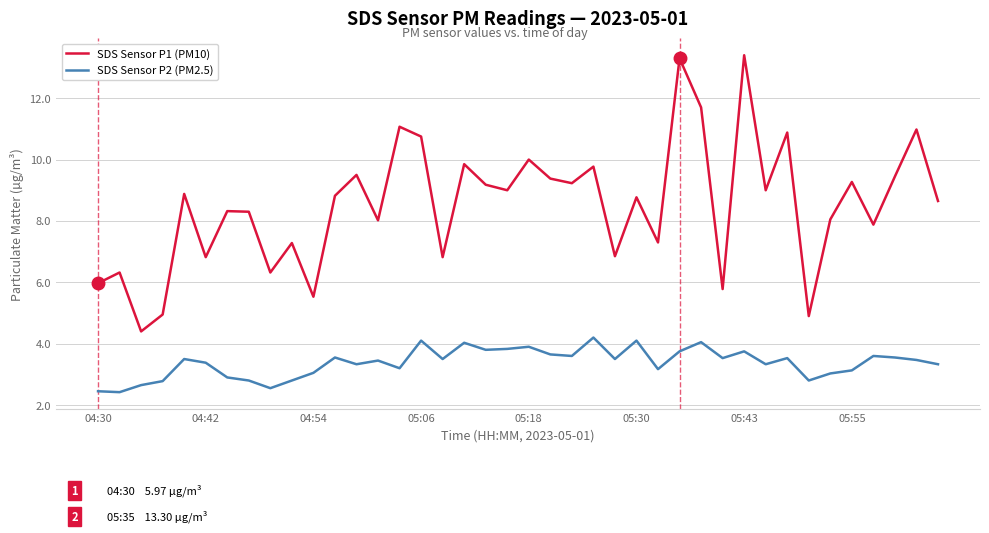

In SDS Sensor P1 (PM10), how many points are higher than both neighbors (excluding endpoints)?

15